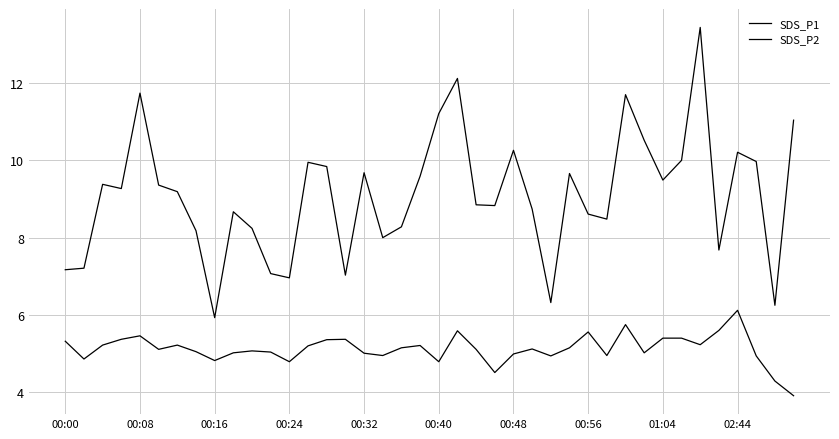

What is the minimum value for SDS_P1?

5.9